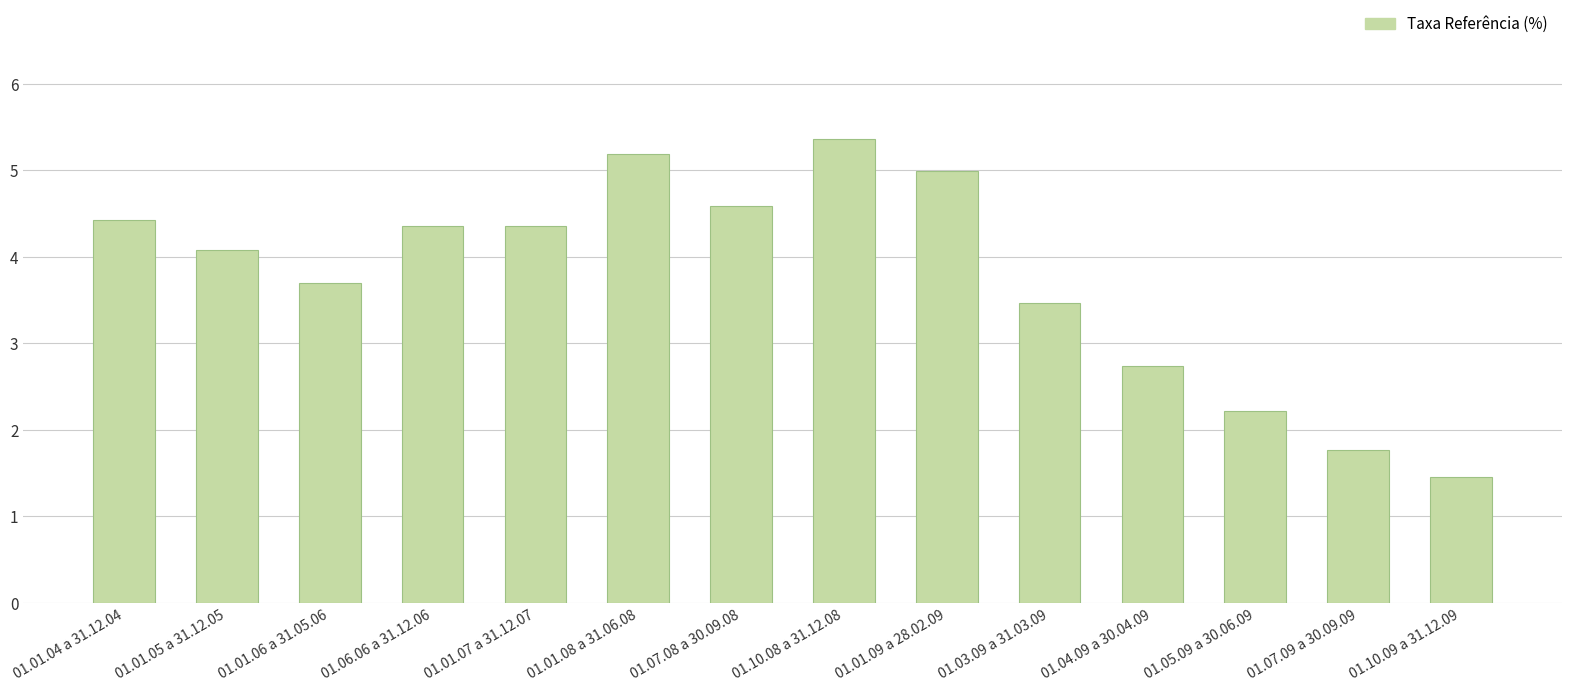

At which category does the chart reach its peak across all series?

01.10.08 a 31.12.08